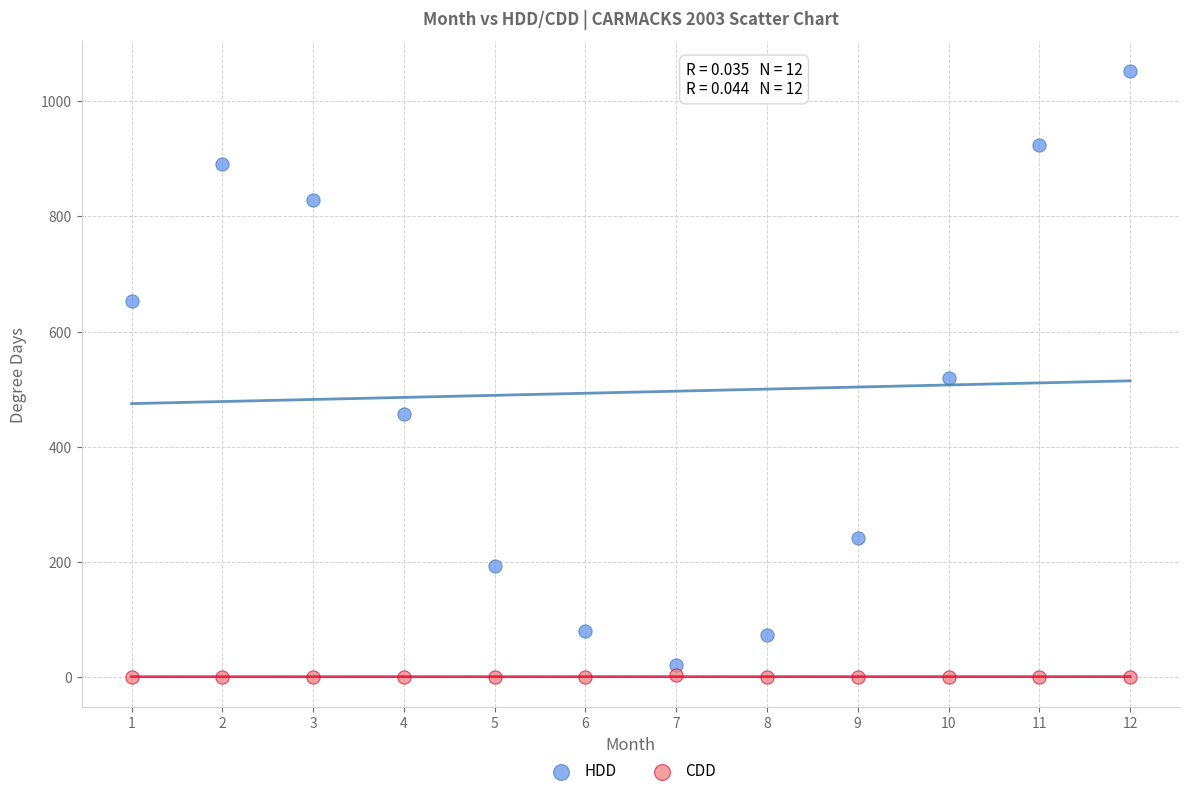

Which series has the widest spread of Y values?

HDD